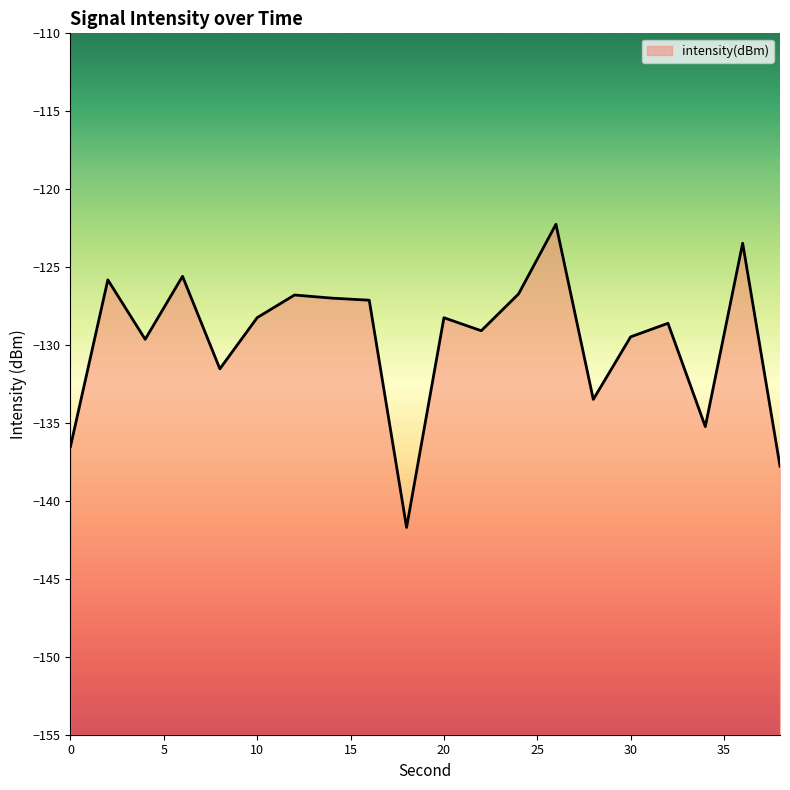

True or false: the data shows -131.5 at 8.

True